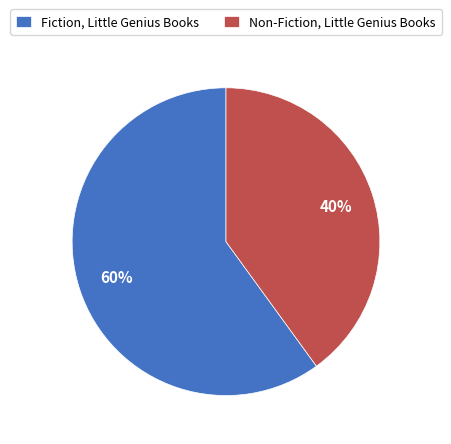

True or false: Non-Fiction, Little Genius Books accounts for 40% of the total.

True